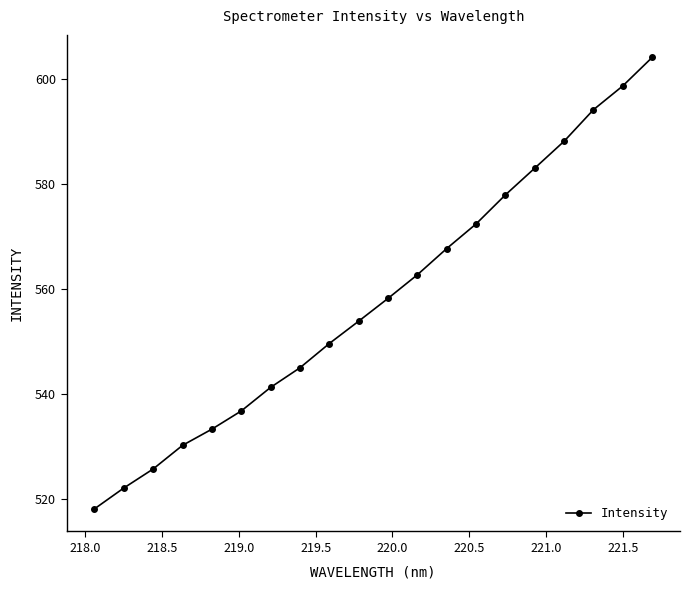

What is the value of the 20th point from the left?

604.2